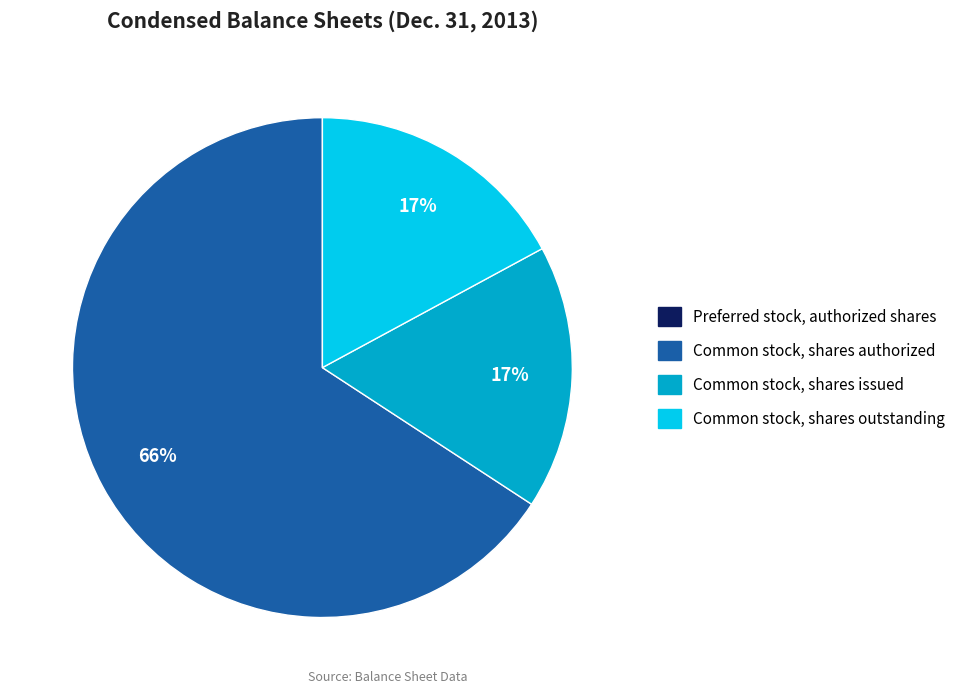

Does any single category account for the majority?

Yes